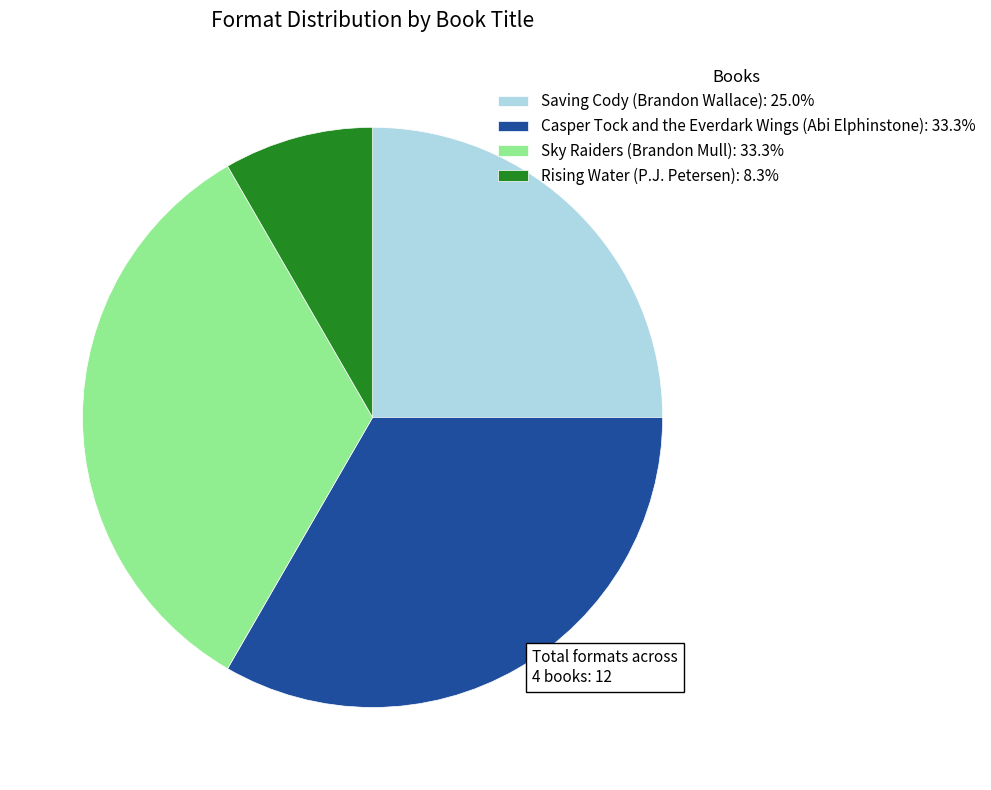

Do Saving Cody (Brandon Wallace): 25.0% and Sky Raiders (Brandon Mull): 33.3% together represent more than half of the pie?

Yes